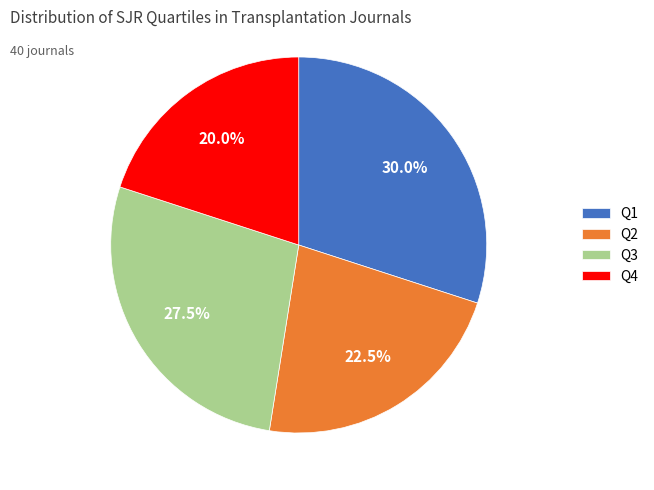

Approximately how many times larger is the value at Q4 compared to Q2?

0.9